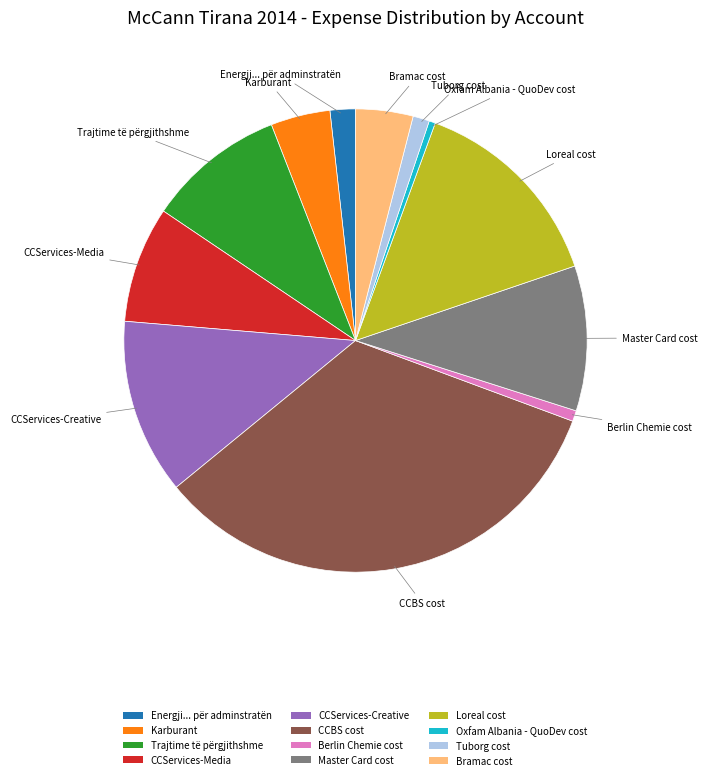

Is it true that Loreal cost is 9% of the pie?

False